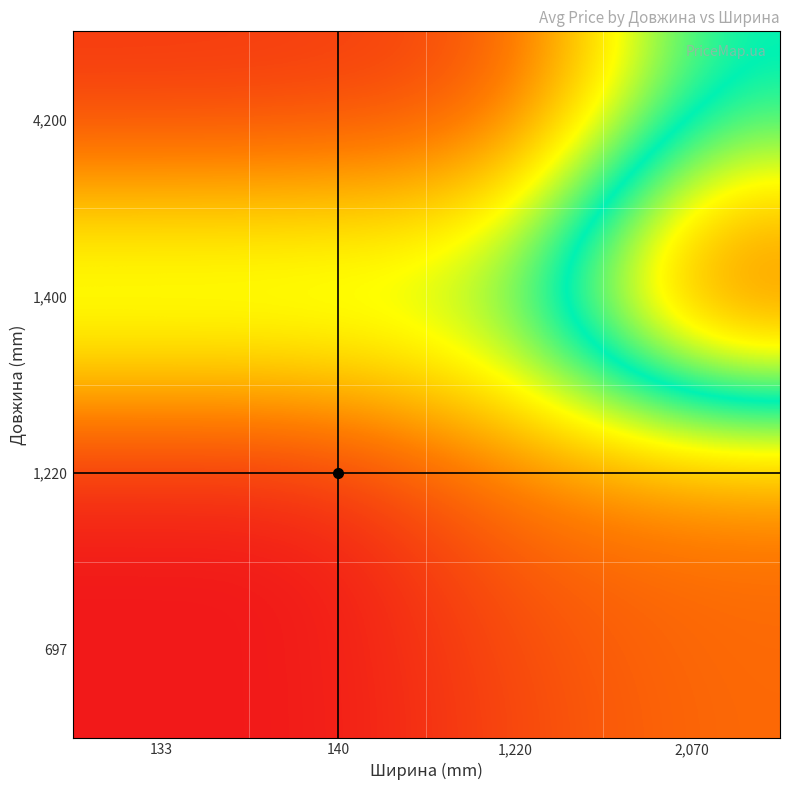

How many data points does each series have?

4